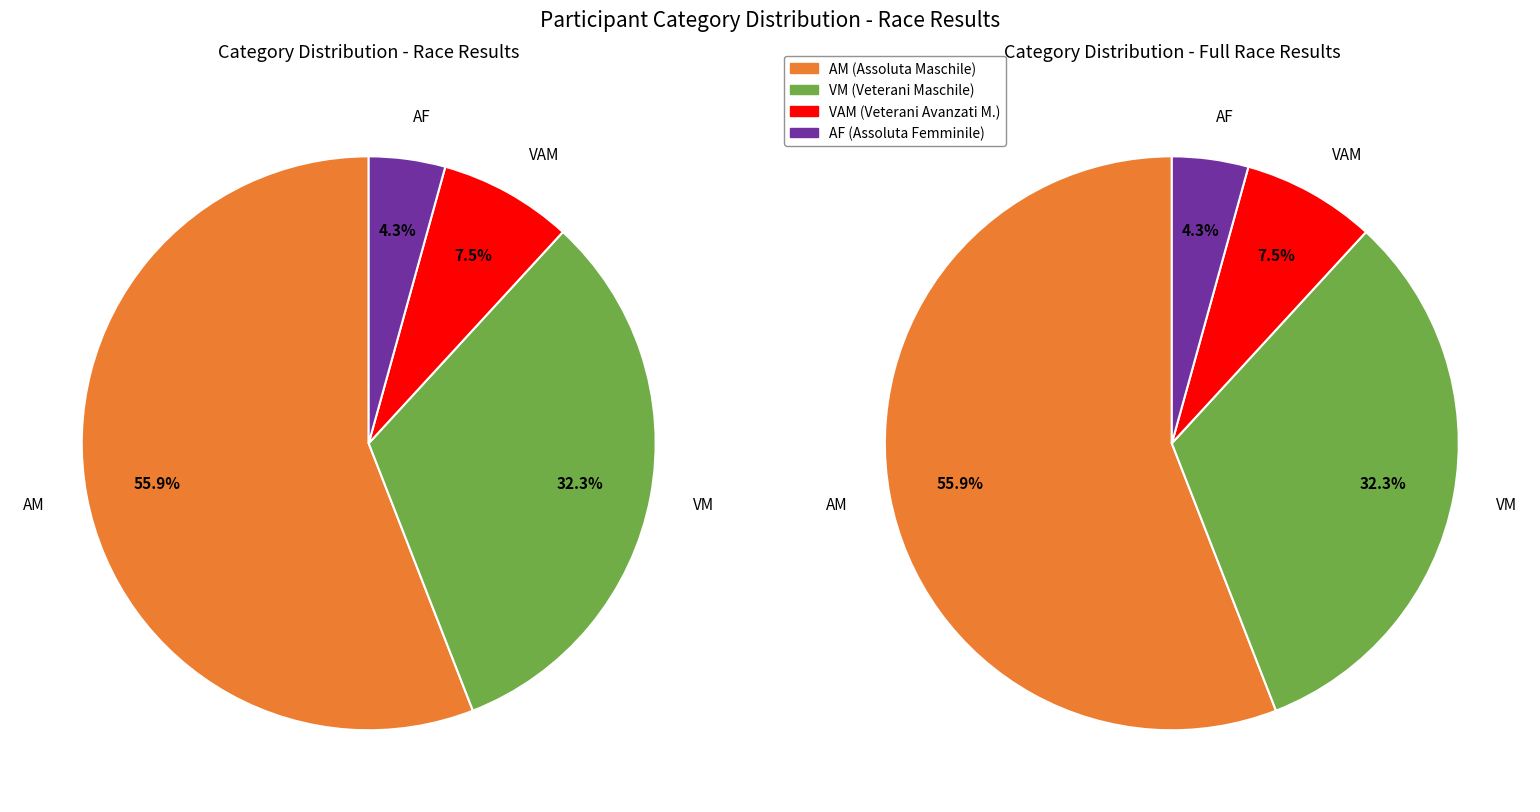

What percentage do VAM and VM together represent?

39.8%